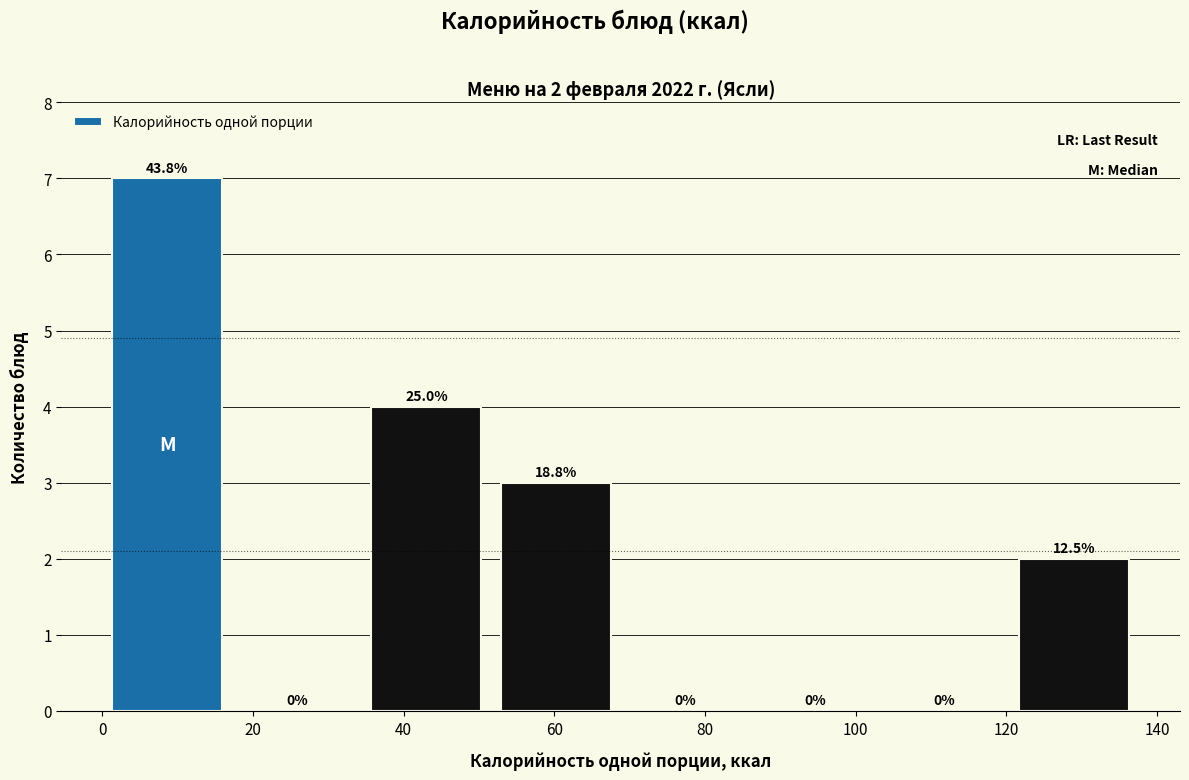

Over which range of the x-axis is the bar tallest?

0 to 18